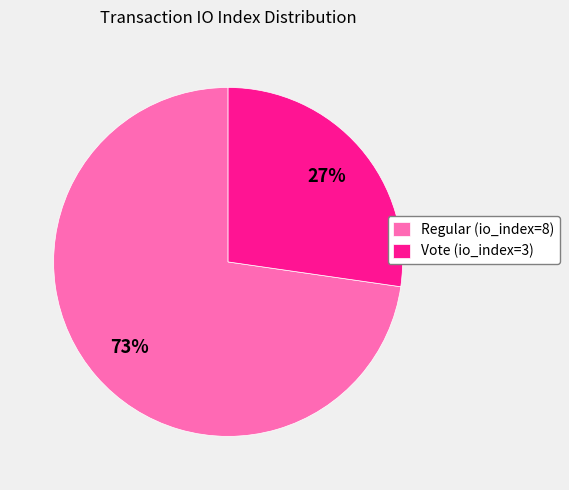

Which has a higher value, Regular (io_index=8) or Vote (io_index=3)?

Regular (io_index=8)